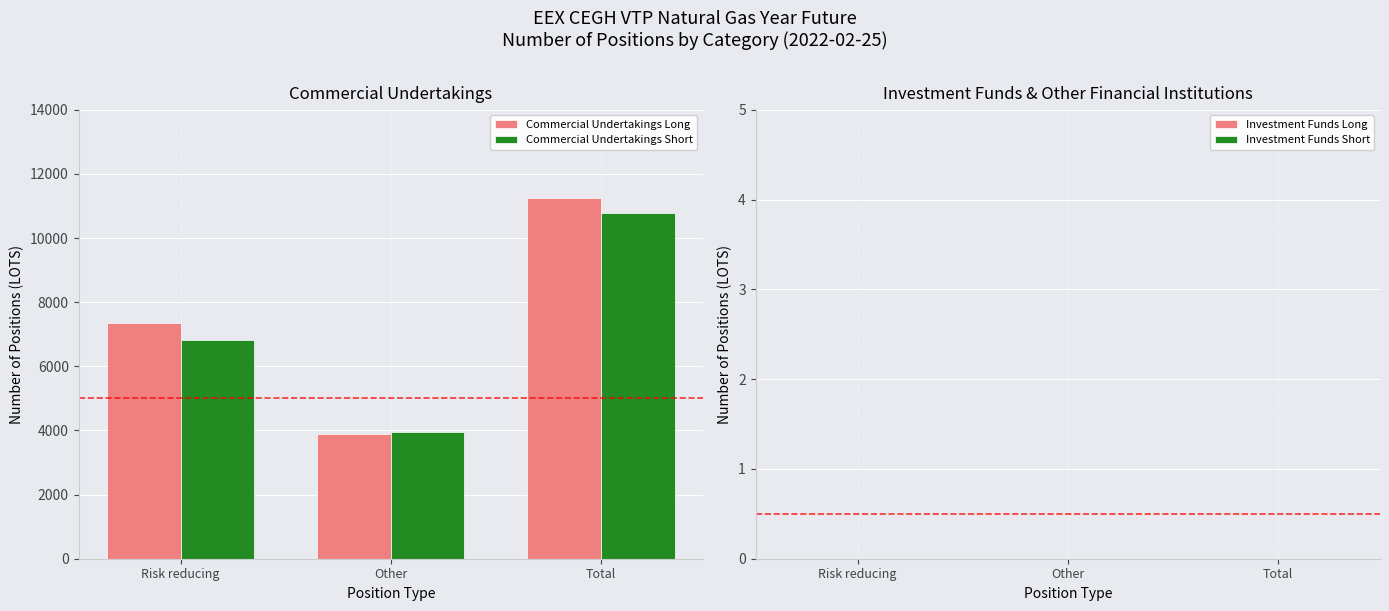

At Risk reducing, list the series in order from smallest to largest.

Commercial Undertakings Short, Commercial Undertakings Long